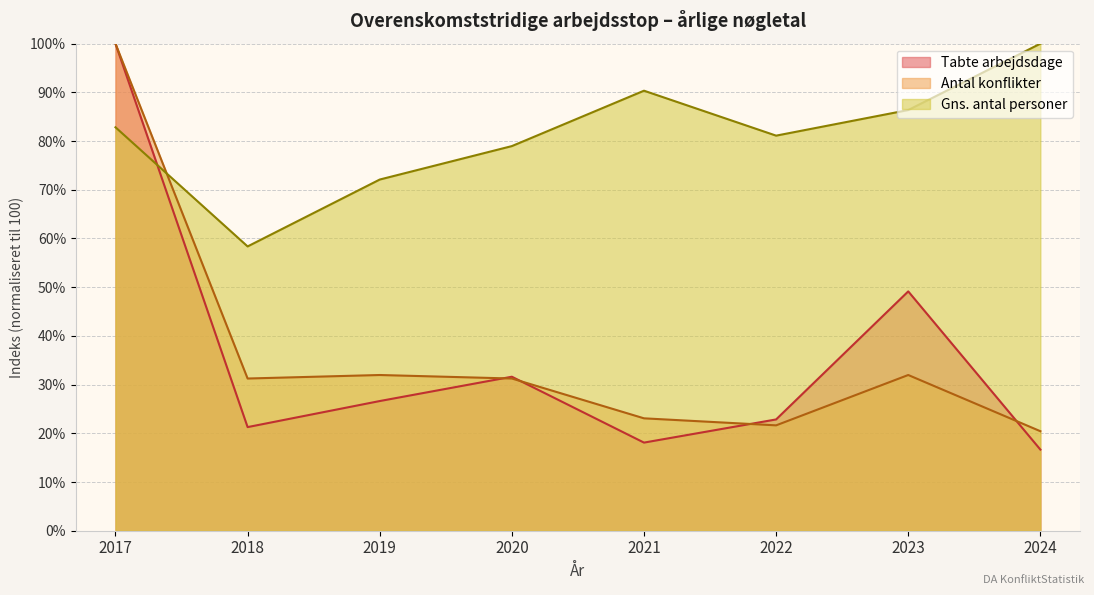

Rank the series by their maximum value, from lowest to highest.

Tabte arbejdsdage, Antal konflikter, Gns. antal personer